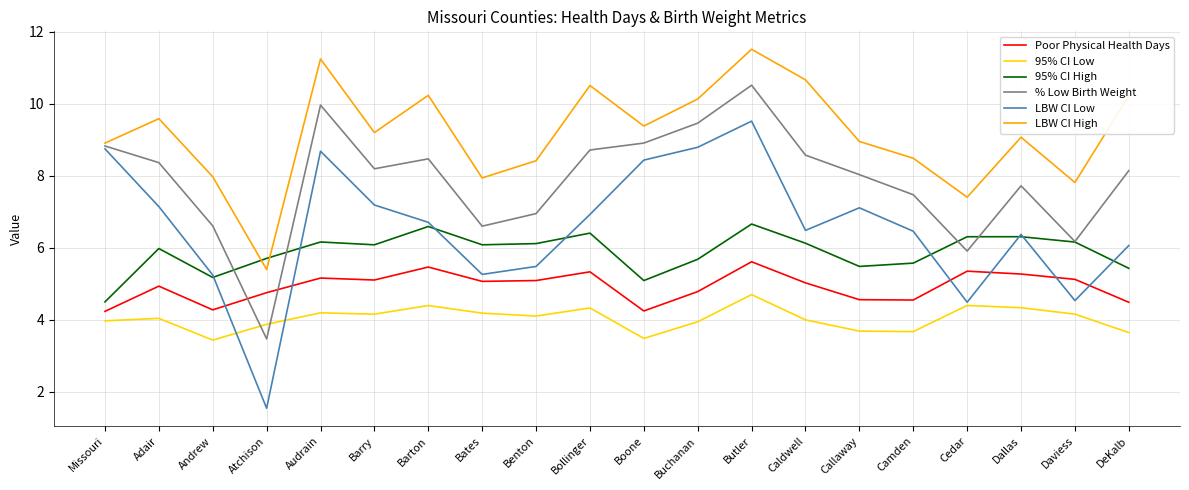

What is the difference between the maximum and minimum values in the LBW CI High series?

6.1